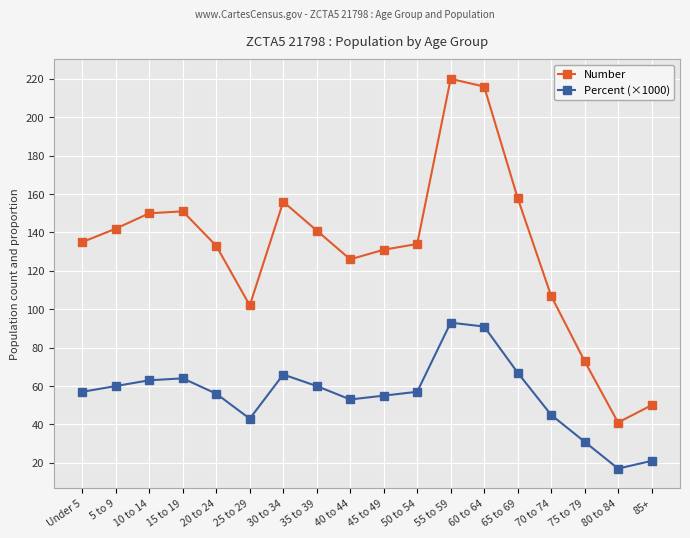

What is the value of the Number point at the 10th from the left?

131